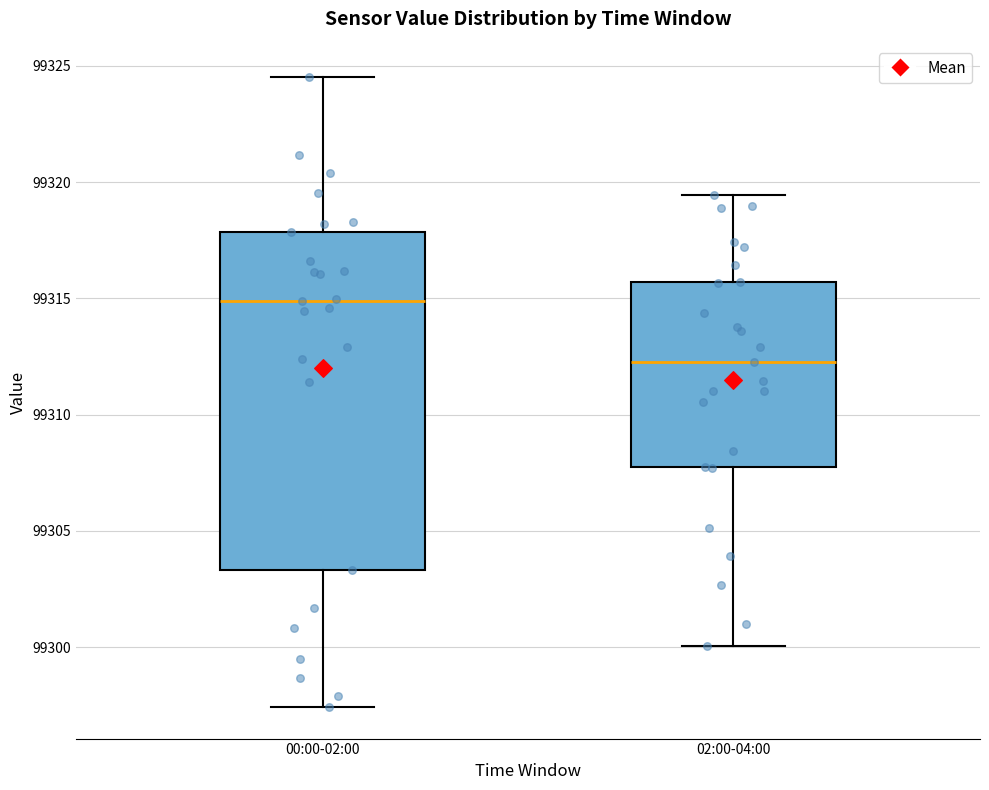

Reading left to right, read every box against the y-axis: the position of its median line, the range the box covers, and the ends of its whiskers. The values are not printed on the chart, so give them approximately, as read against the axis.

00:00-02:00: median 99315.0, box 99303.5 to 99318.0, whiskers 99297.5 to 99324.5
02:00-04:00: median 99312.5, box 99307.5 to 99315.5, whiskers 99300.0 to 99319.5